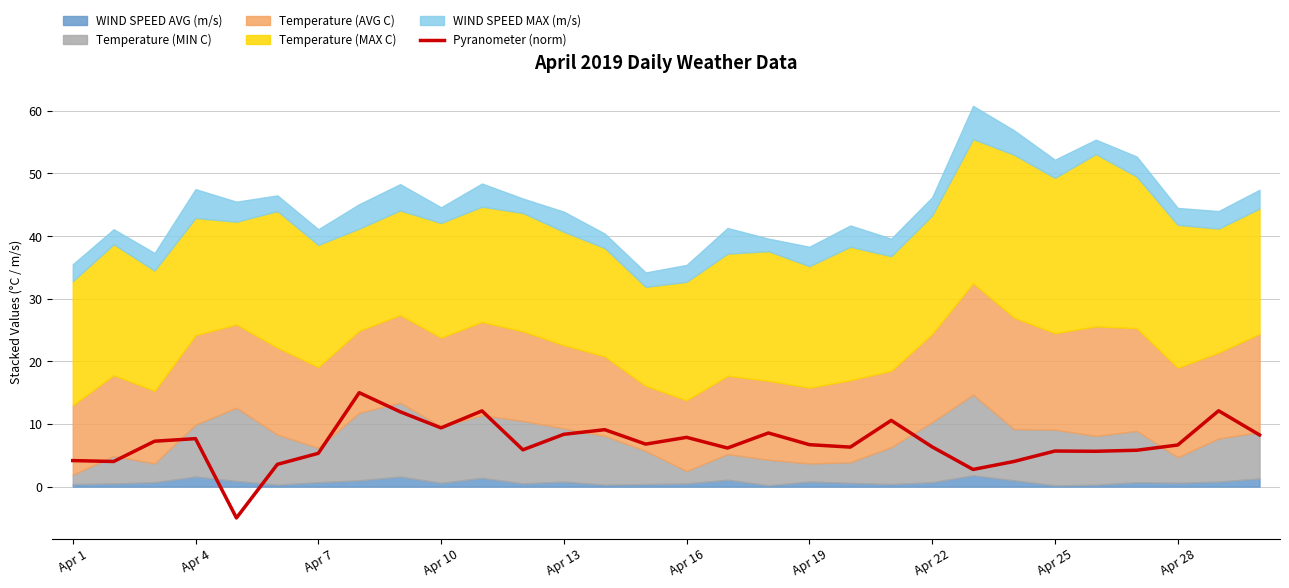

True or false: Pyranometer (norm) has a value of 3.6 at Apr 13.

False